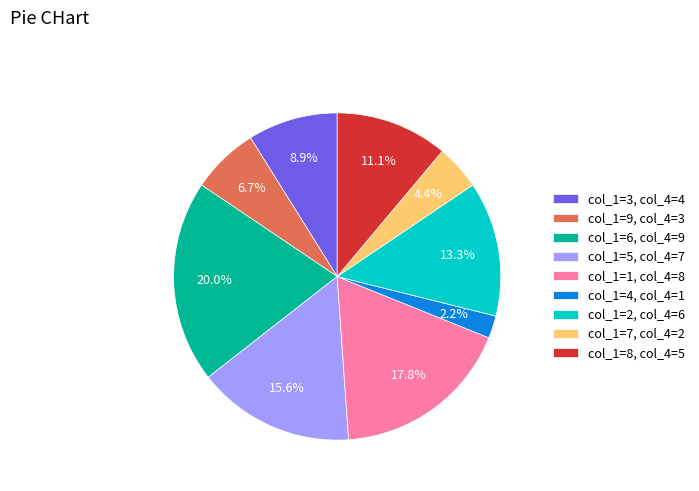

Which category has the biggest portion of the pie?

col_1=6, col_4=9